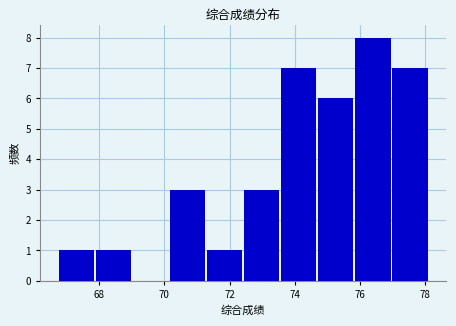

Reading left to right, transcribe this chart: for each bar, give the range it covers on the x-axis and its height. Neither the bar edges nor the heights are printed on the chart, so give them approximately, as read against the axes.

66.8 to 67.8: 1
67.8 to 69.0: 1
69.0 to 70.2: 0
70.2 to 71.4: 3
71.4 to 72.4: 1
72.4 to 73.6: 3
73.6 to 74.8: 7
74.8 to 75.8: 6
75.8 to 77.0: 8
77.0 to 78.2: 7